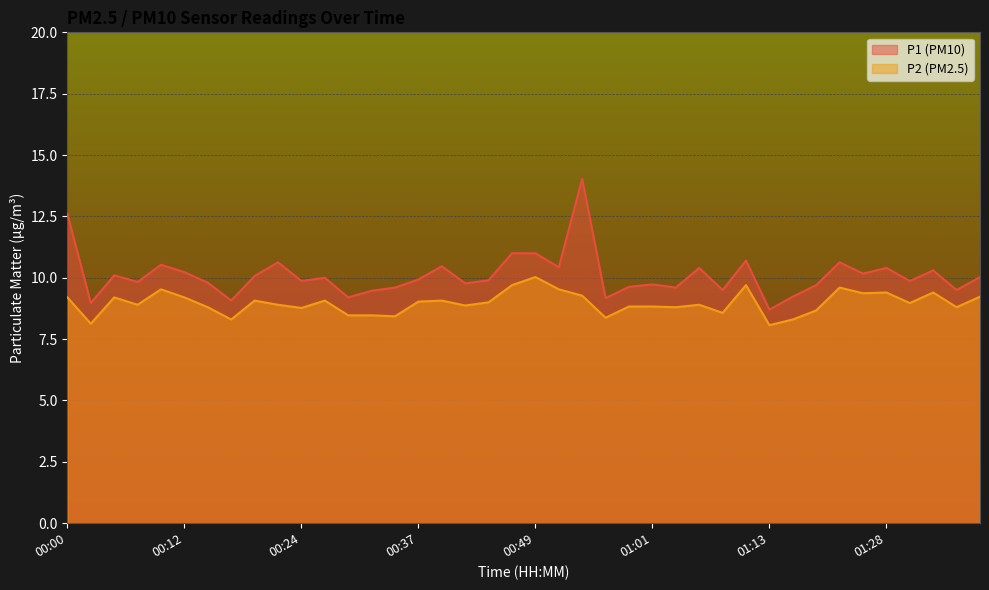

How many interior local valleys does the P1 series have?

14